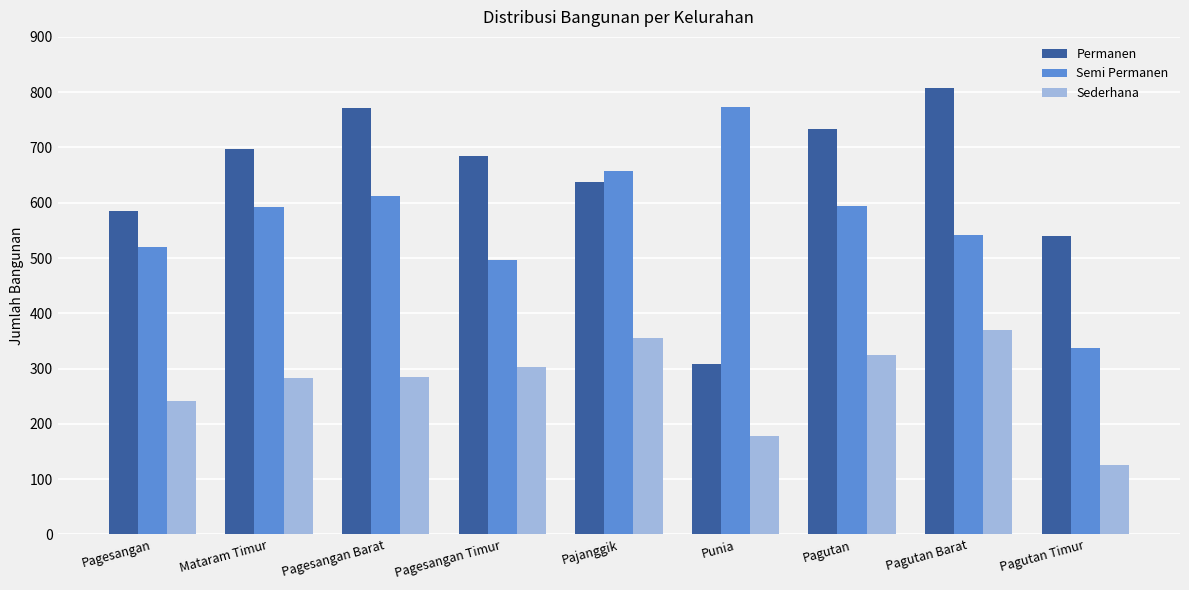

Is the value of Permanen at Pagutan greater than the value of Sederhana at Pagutan Barat?

Yes